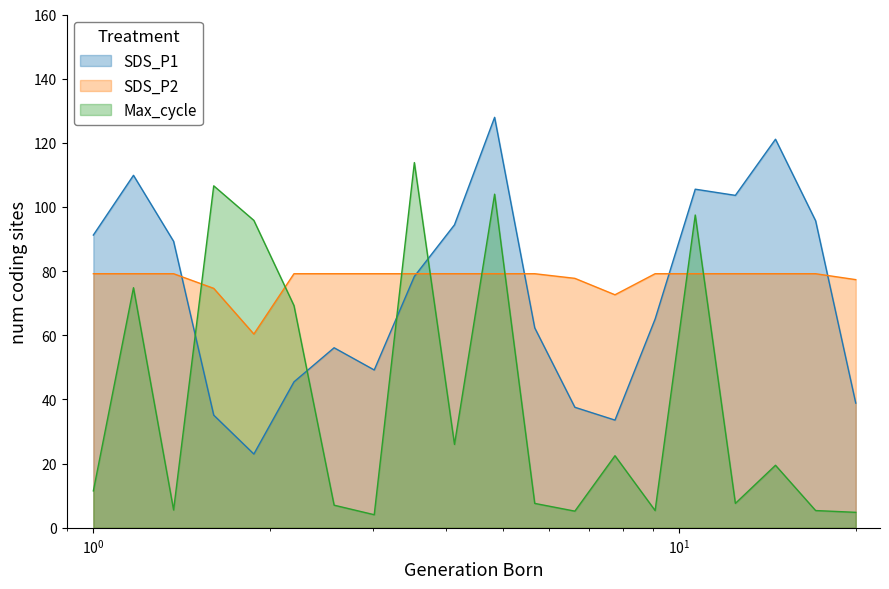

How many lines are shown in the chart?

3